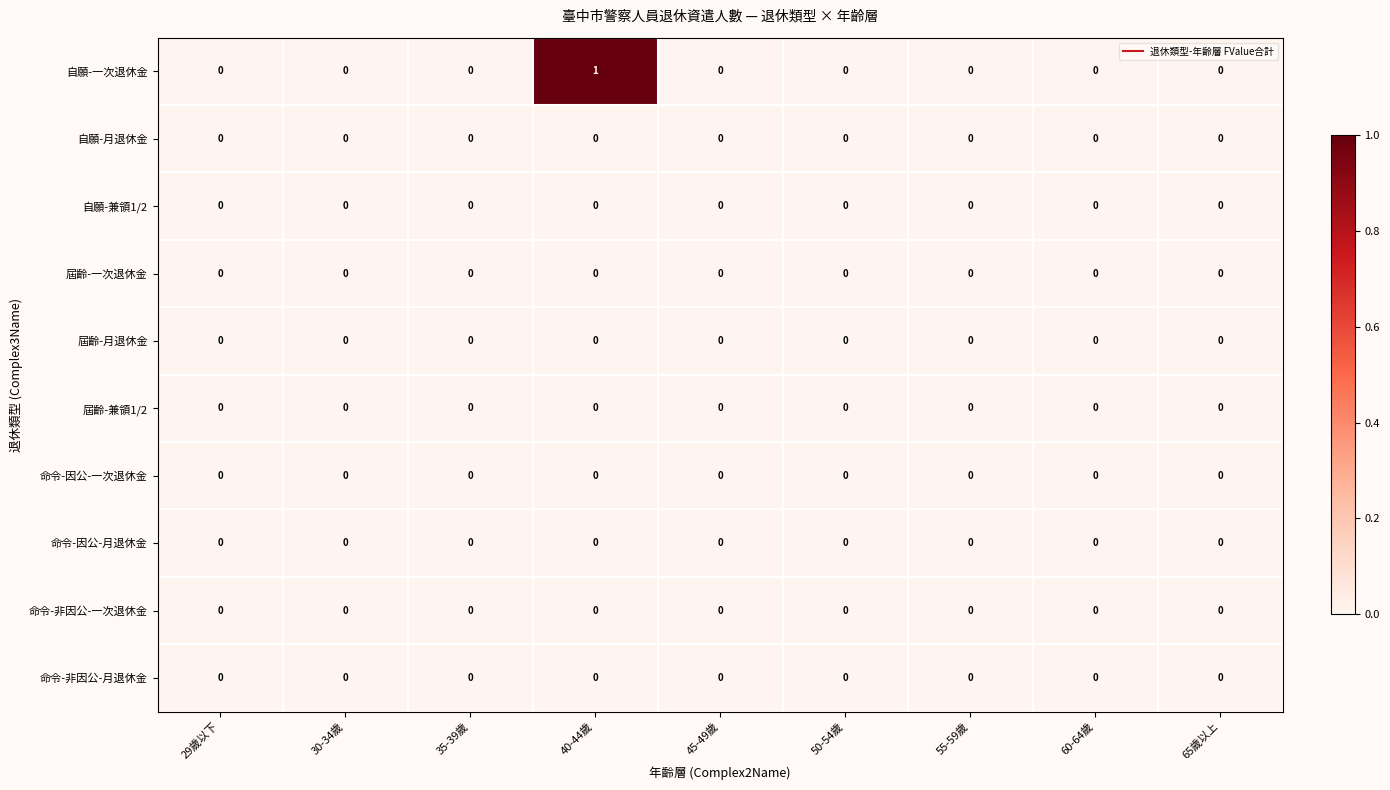

Which series has the largest total across all categories?

自願-一次退休金